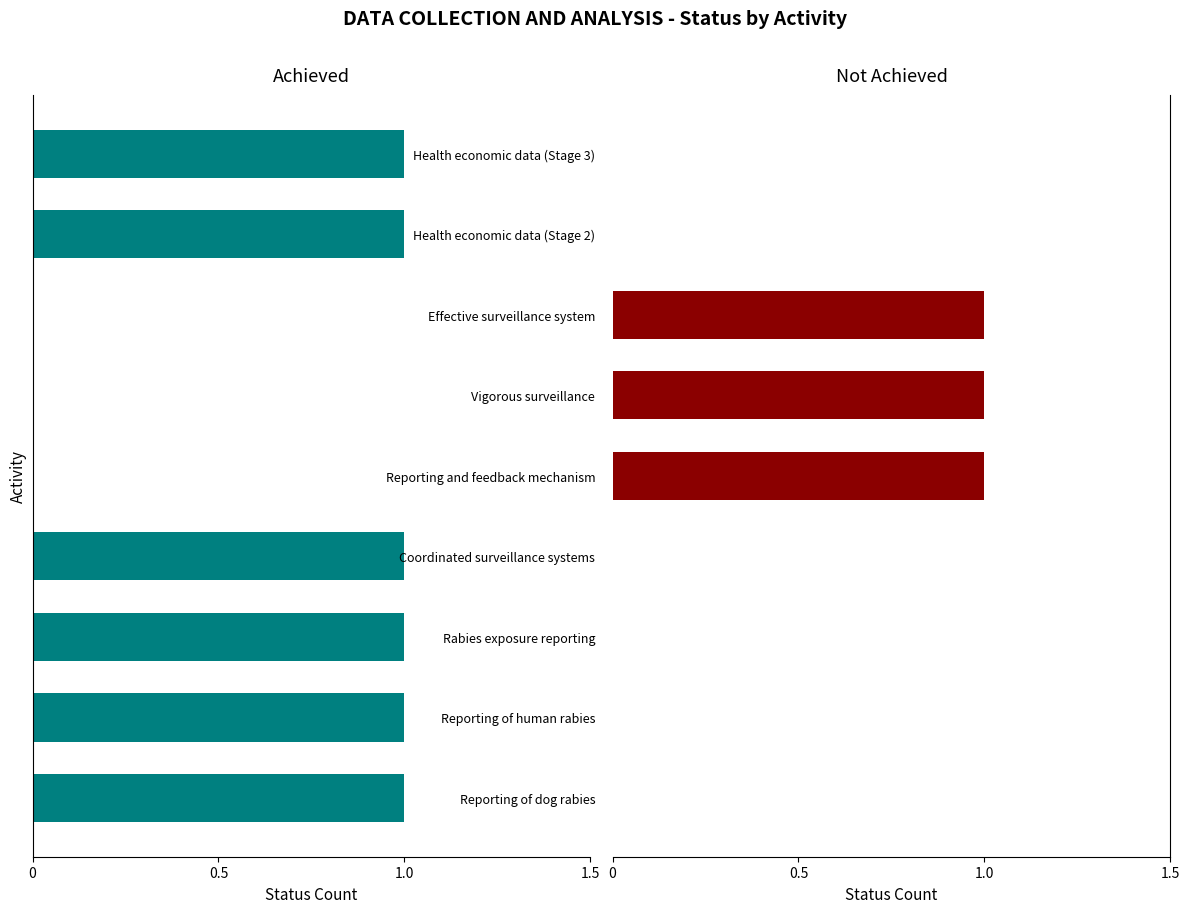

What is the difference between the maximum and minimum values in the Not Achieved series?

1